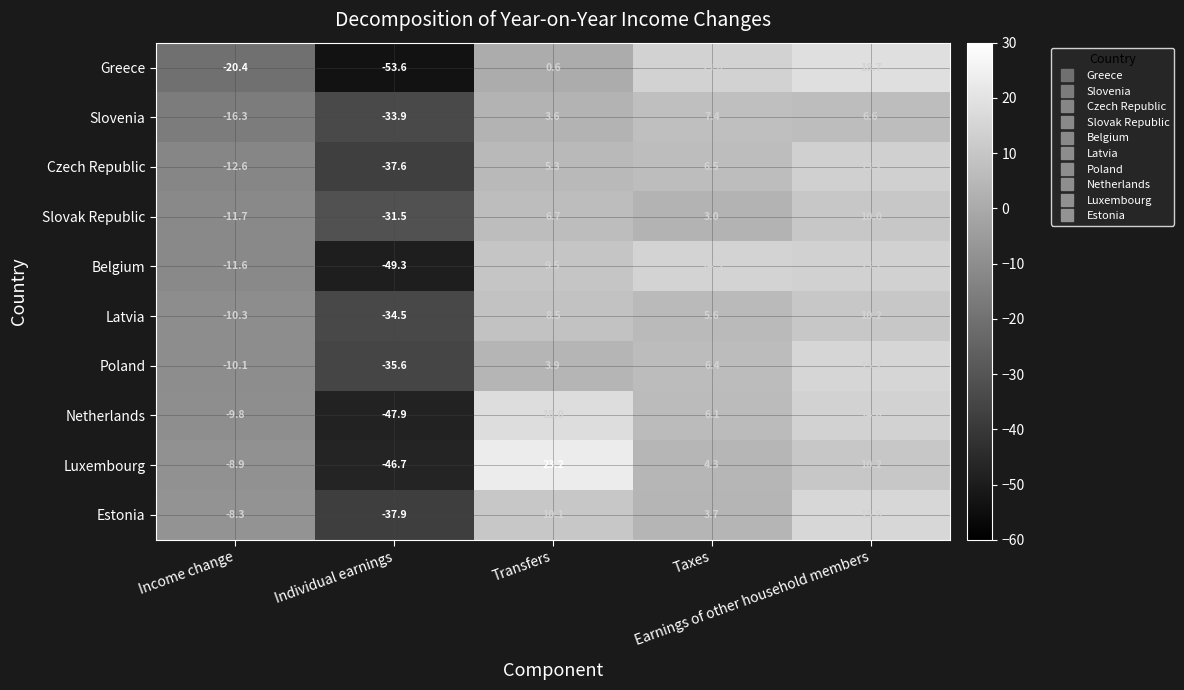

List the series in order of their peak value, lowest first.

Slovenia, Slovak Republic, Latvia, Czech Republic, Belgium, Poland, Estonia, Netherlands, Greece, Luxembourg